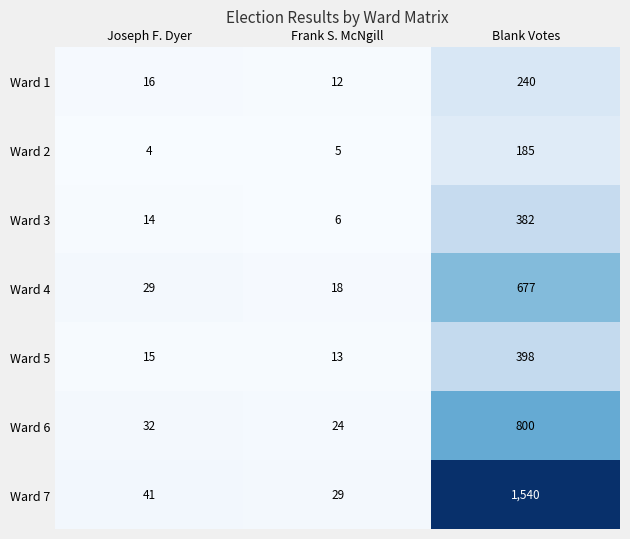

At which label does Ward 7 reach its minimum?

Frank S. McNgill